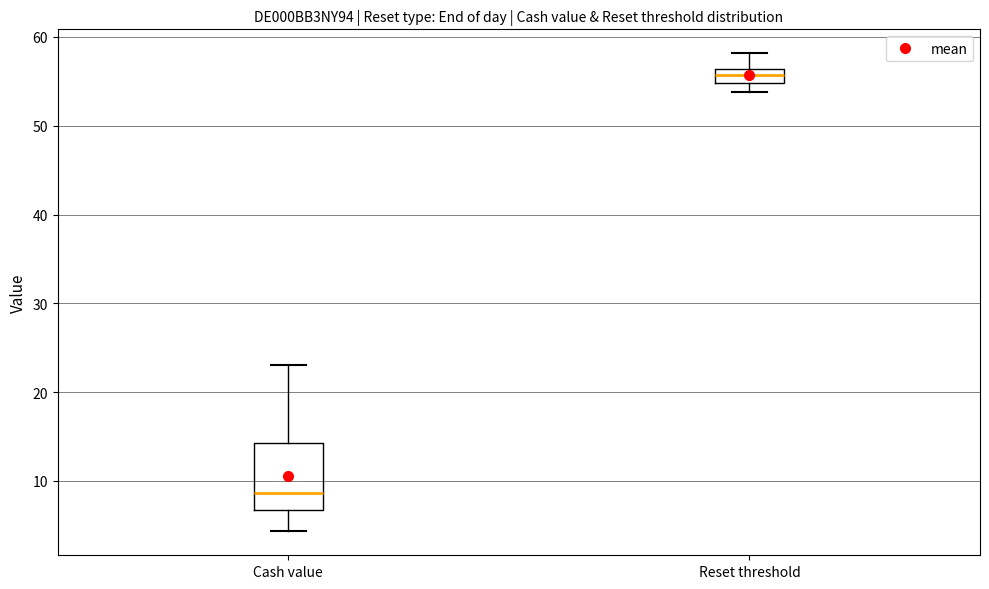

Where does the upper whisker of the box for Reset threshold end on the y-axis? The values are not printed on the chart, so give them approximately, as read against the axis.

58